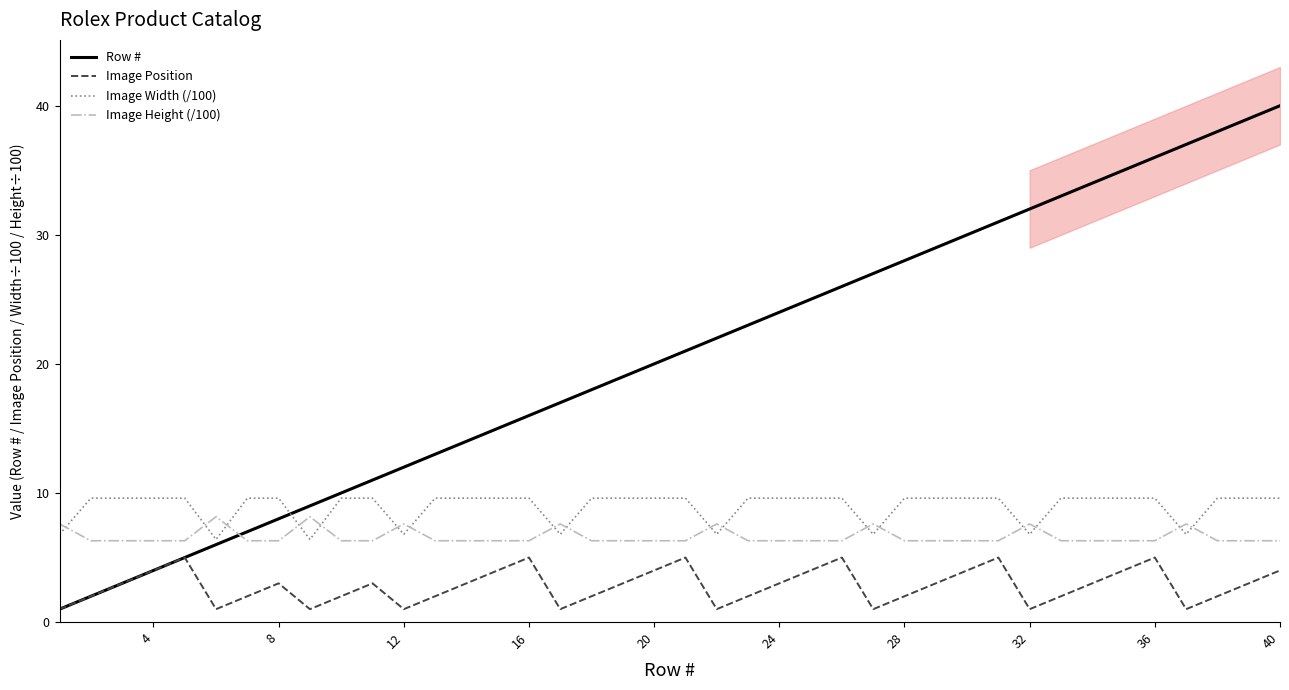

How many lines are shown in the chart?

4